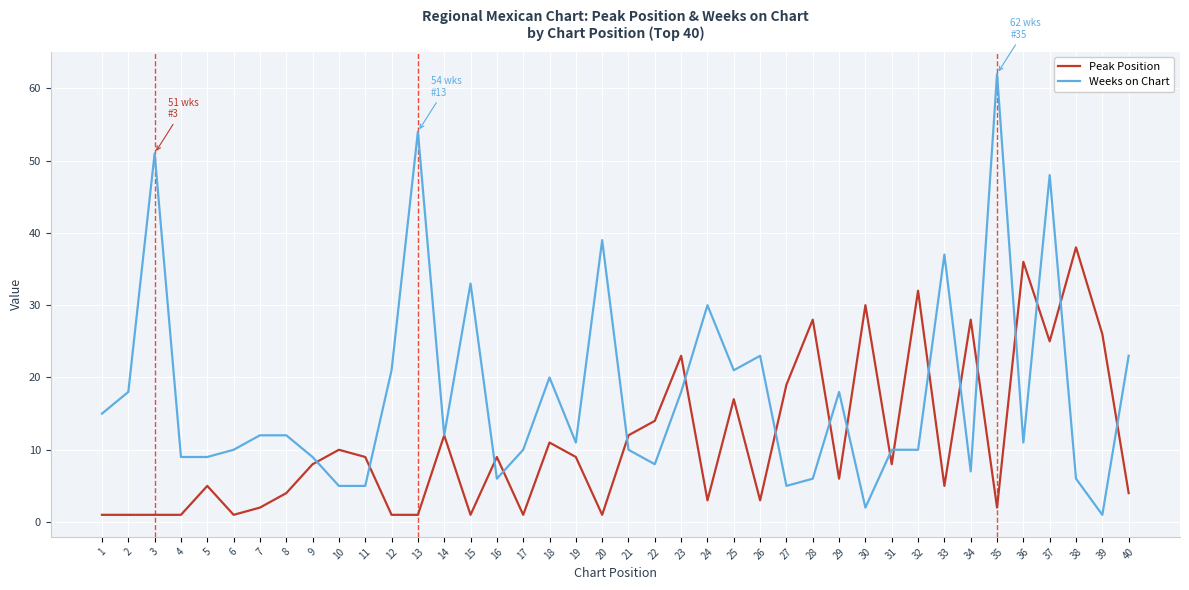

Between 2 and 9, which series saw the biggest shift?

Weeks on Chart